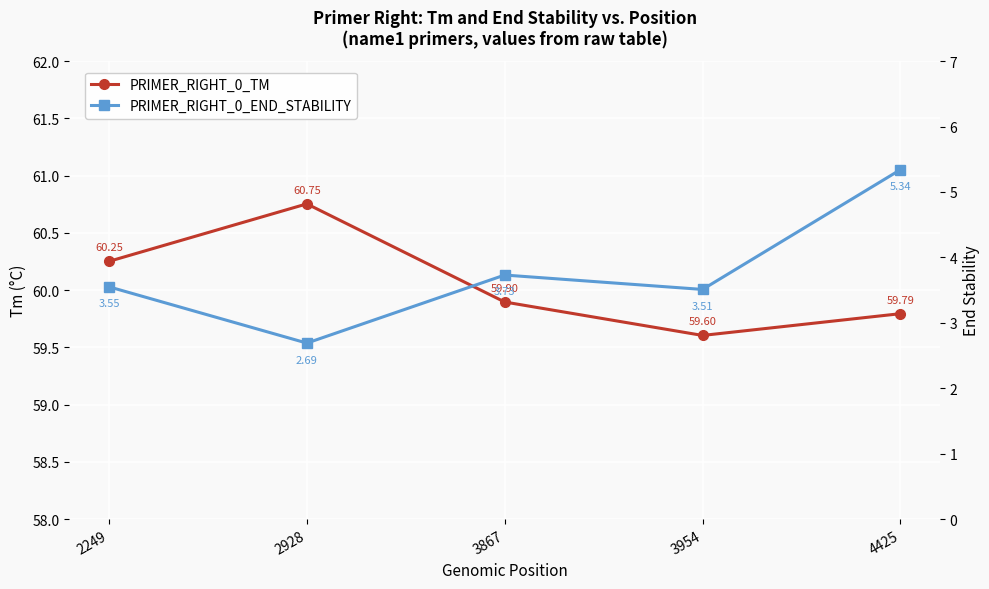

Which series has the widest spread of values?

PRIMER_RIGHT_0_END_STABILITY